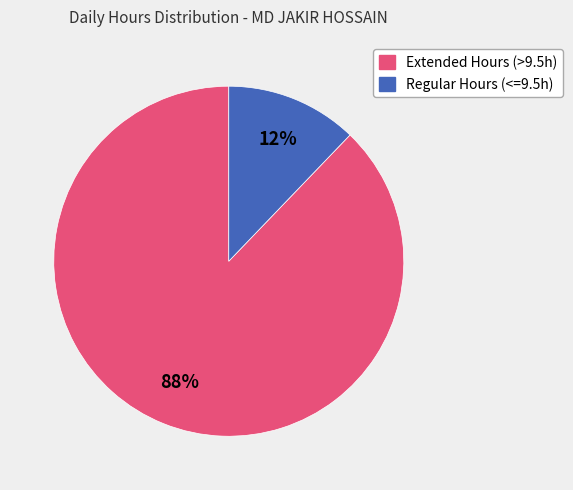

Is there any slice that represents more than half of the pie?

Yes